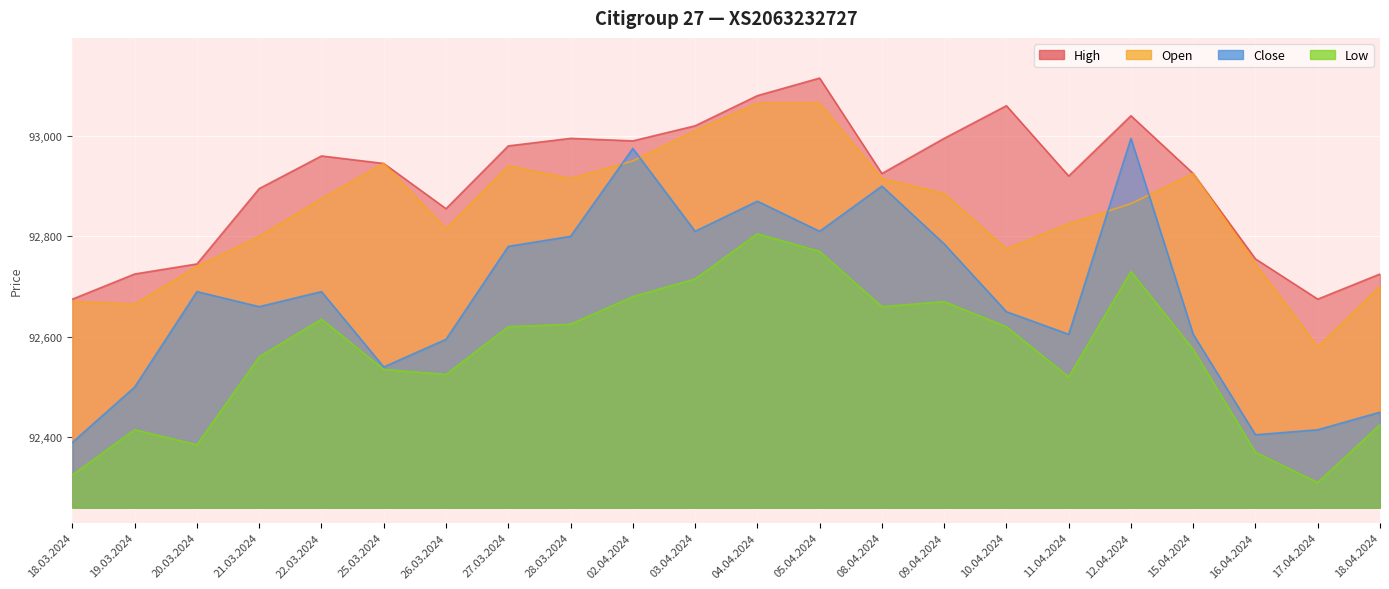

Which series has the largest range (max minus min)?

Close